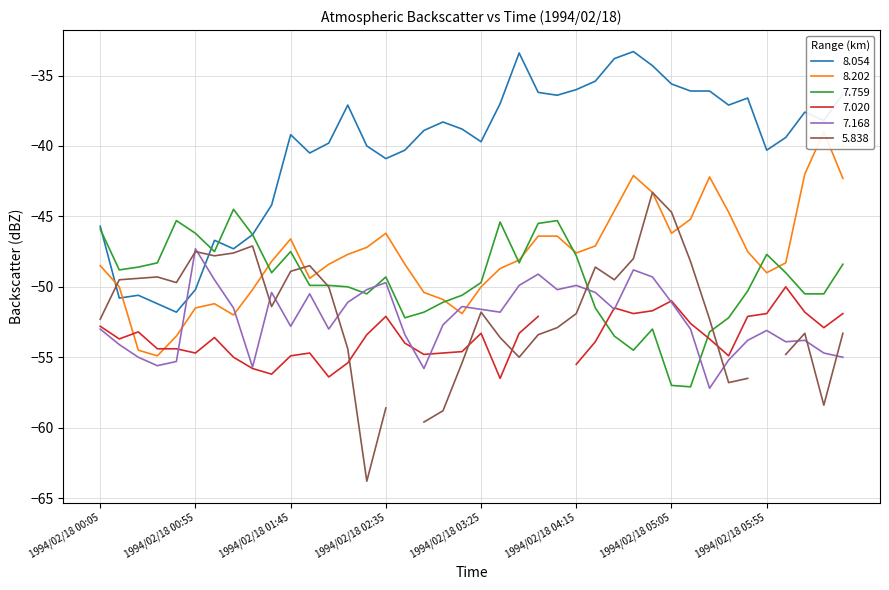

What is the value of the 7.759 point at the 22nd from the left?

-45.4